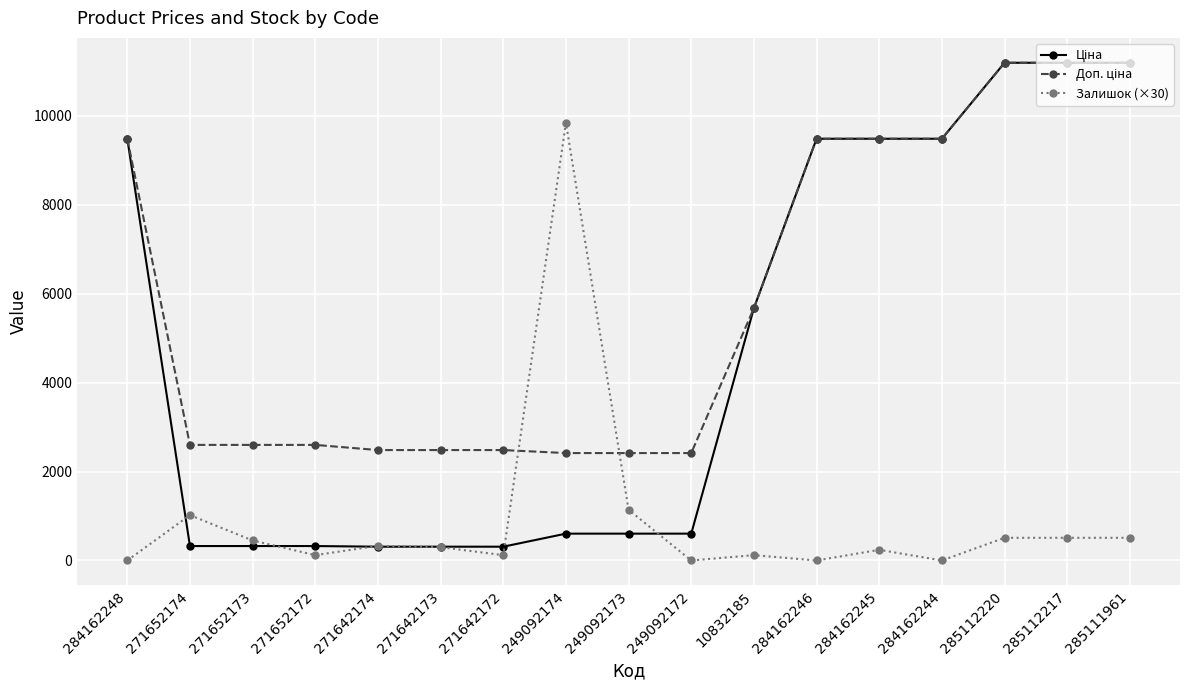

Is it true that Залишок (×30) equals -3236.0 at 284162244?

False